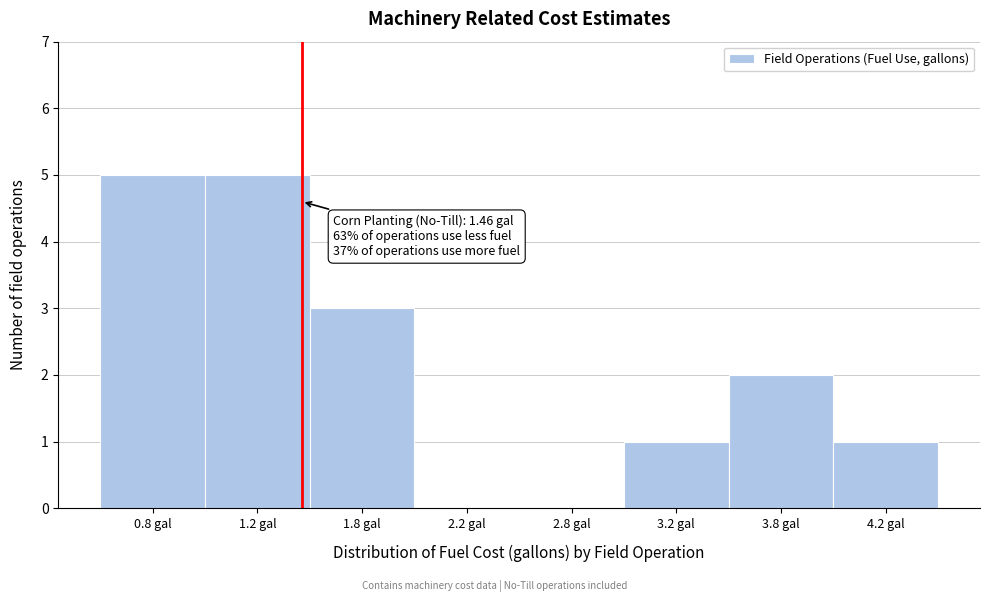

Reading left to right, transcribe all the data shown in this chart.

0.8 gal=5	1.2 gal=5	1.8 gal=3	2.2 gal=0	2.8 gal=0	3.2 gal=1	3.8 gal=2	4.2 gal=1